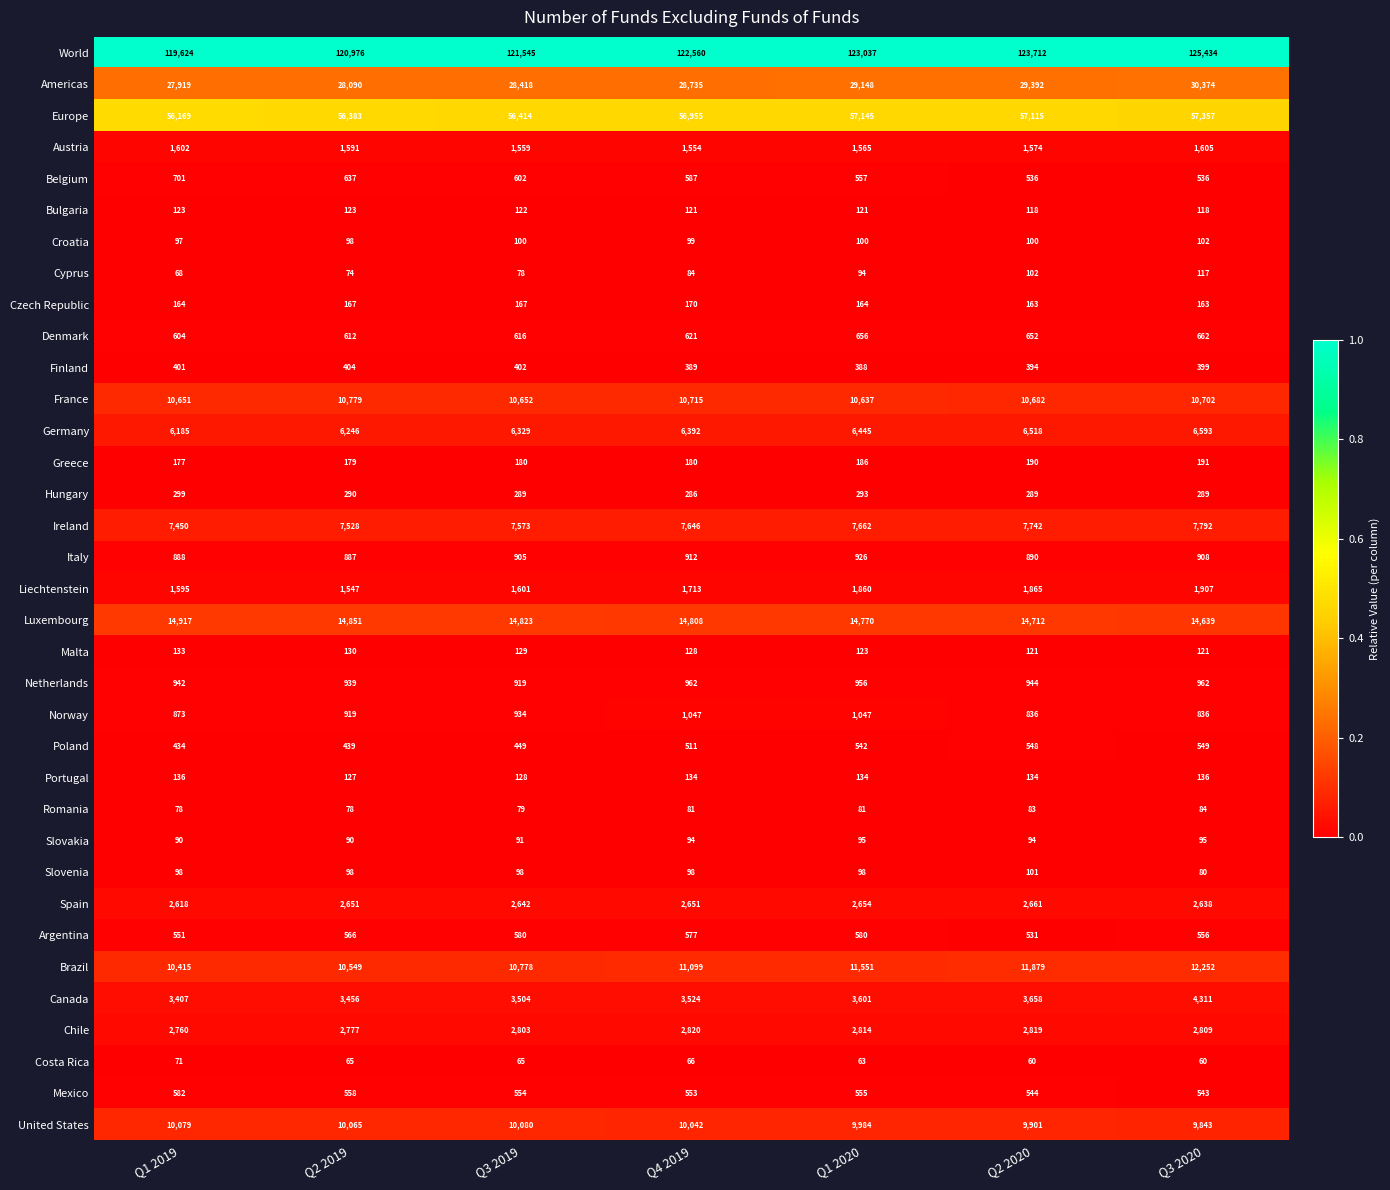

Which series has the widest spread of values?

World